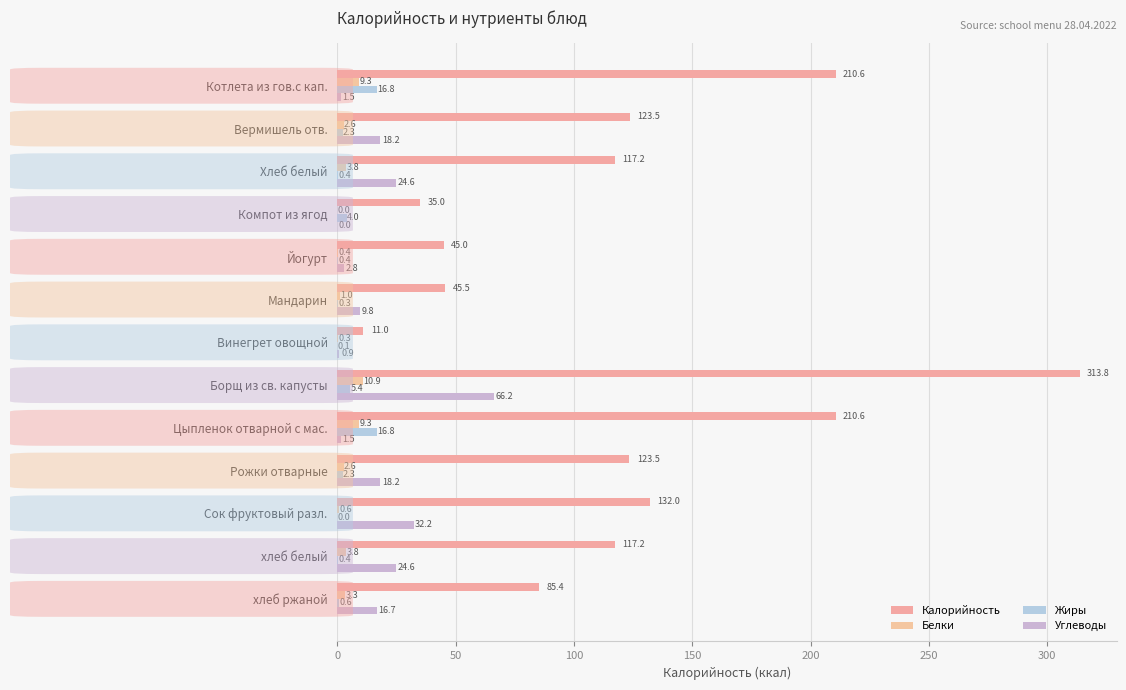

What is the average value of the Жиры series?

3.8